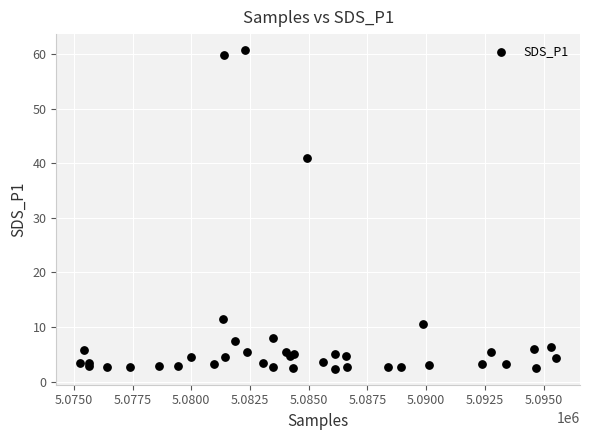

What Y value in the scatter plot is closest to 31?

40.9